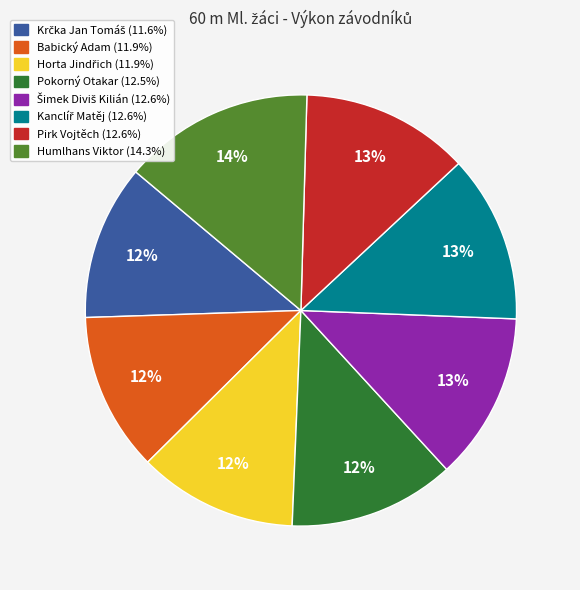

To the nearest percent, what is the average slice percentage?

12%